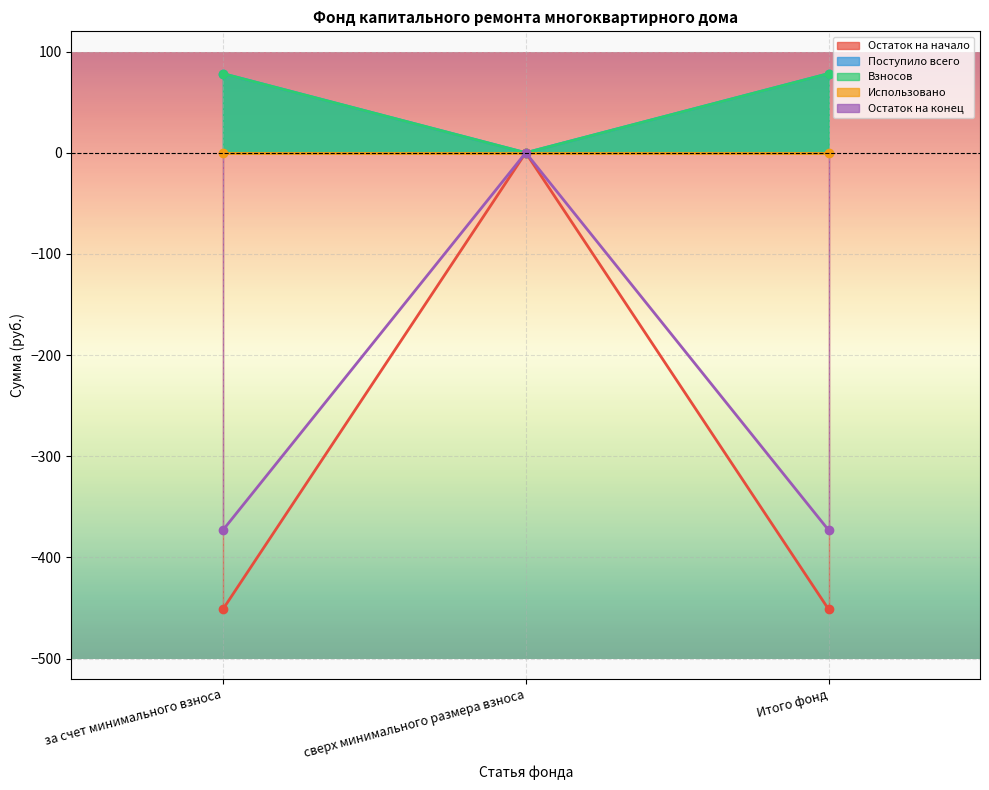

Is the value of Остаток на конец at сверх минимального размера взноса greater than the value of Остаток на начало at сверх минимального размера взноса?

No